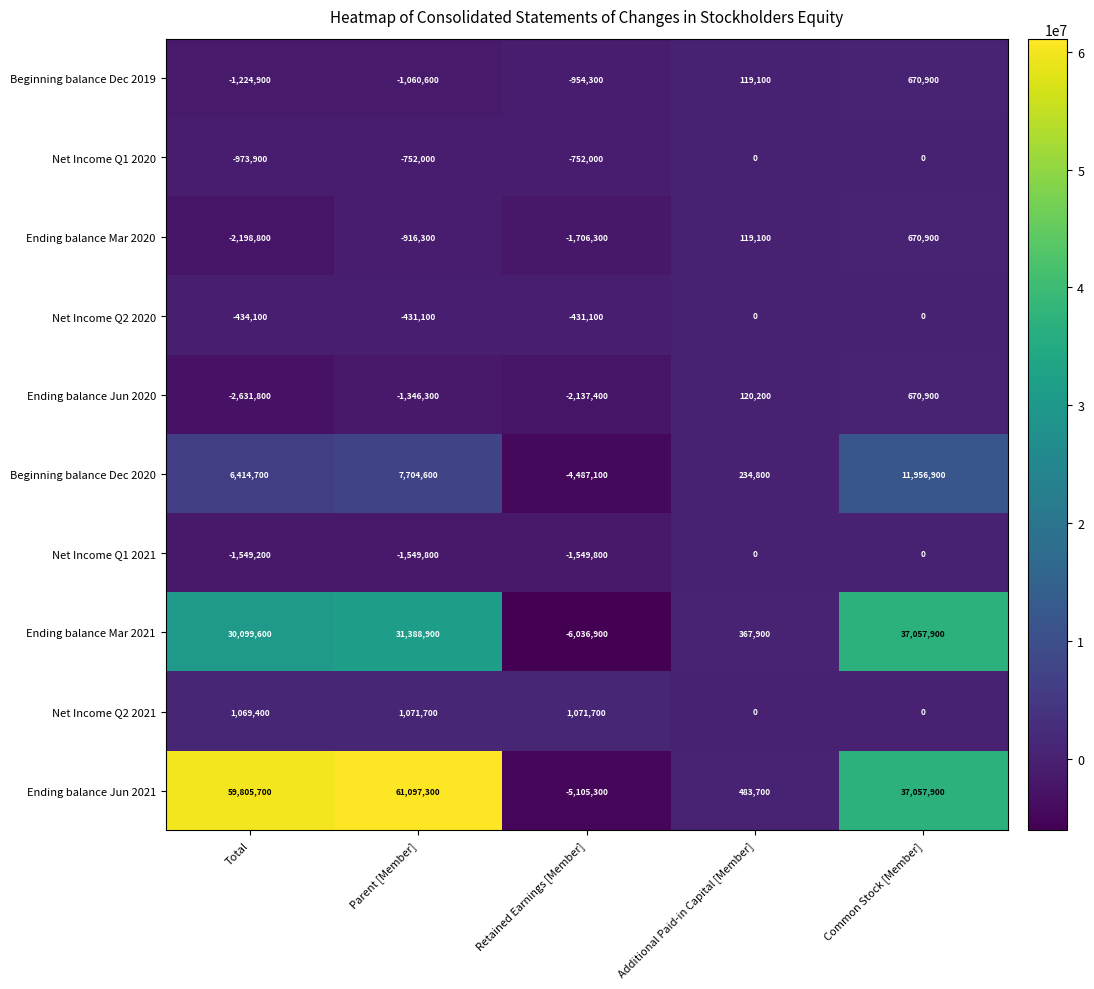

Which series has the largest range (max minus min)?

Ending balance Jun 2021